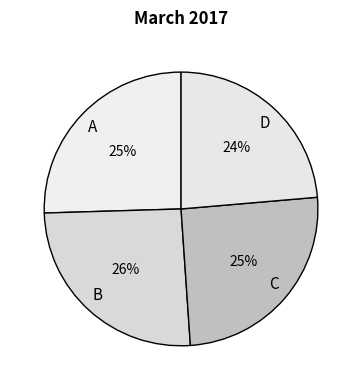

How many segments does this pie chart have?

4